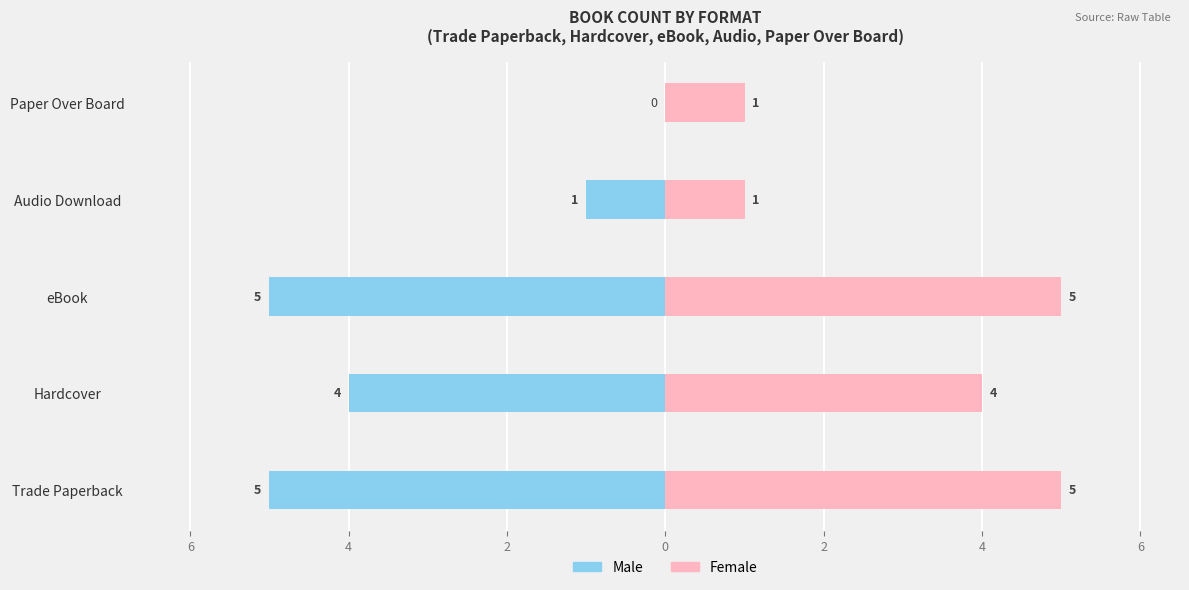

What is the difference between the Male values at Paper Over Board and Hardcover?

4